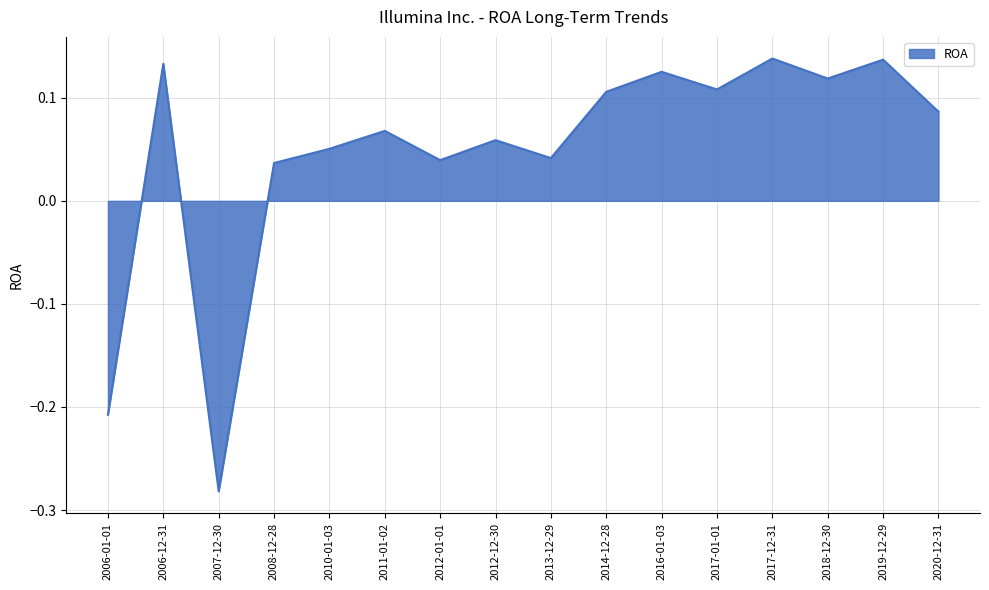

Between 2017-01-01 and 2011-01-02, which is larger?

2017-01-01